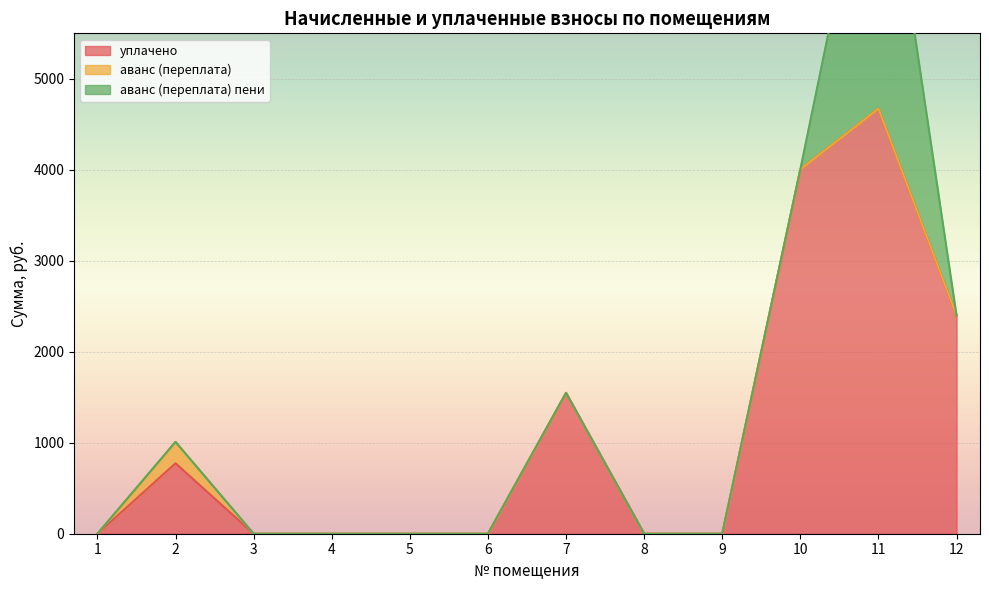

How many categories are shown in the chart?

12